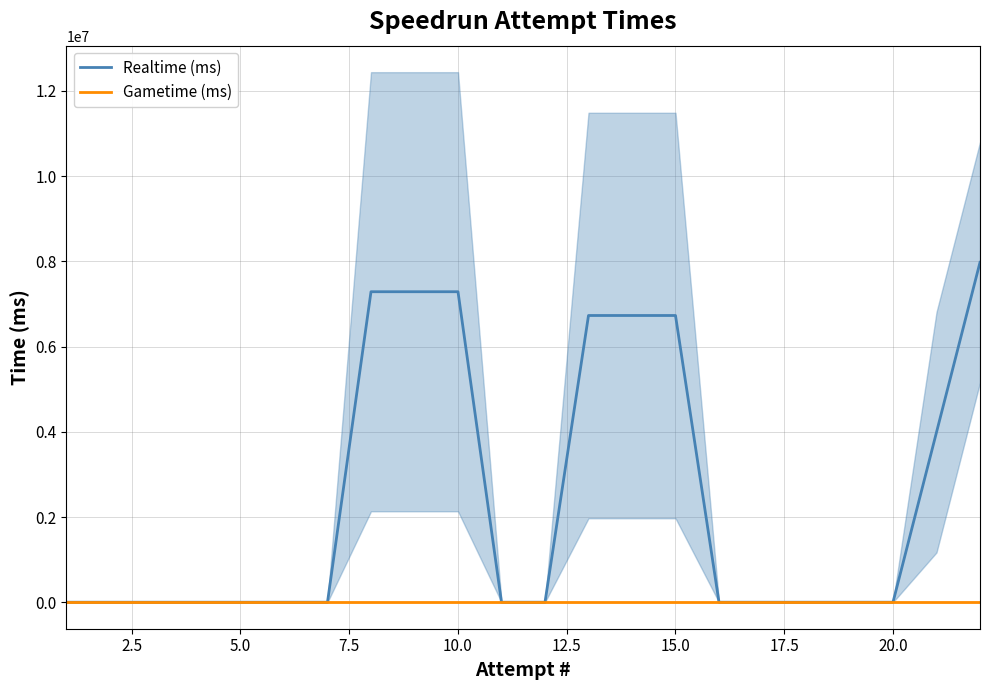

Reading left to right, extract all data points from this chart.

Realtime (ms): 0.0	0.0	0.0	0.0	0.0	0.0	0.0	7287202.7	7287202.7	7287202.7	0.0	0.0	6729182.3	6729182.3	6729182.3	0.0	0.0	0.0	0.0	0.0	3988397.7	7976795.3
Gametime (ms): 0.0	0.0	0.0	0.0	0.0	0.0	0.0	0.0	0.0	0.0	0.0	0.0	0.0	0.0	0.0	0.0	0.0	0.0	0.0	0.0	0.0	0.0